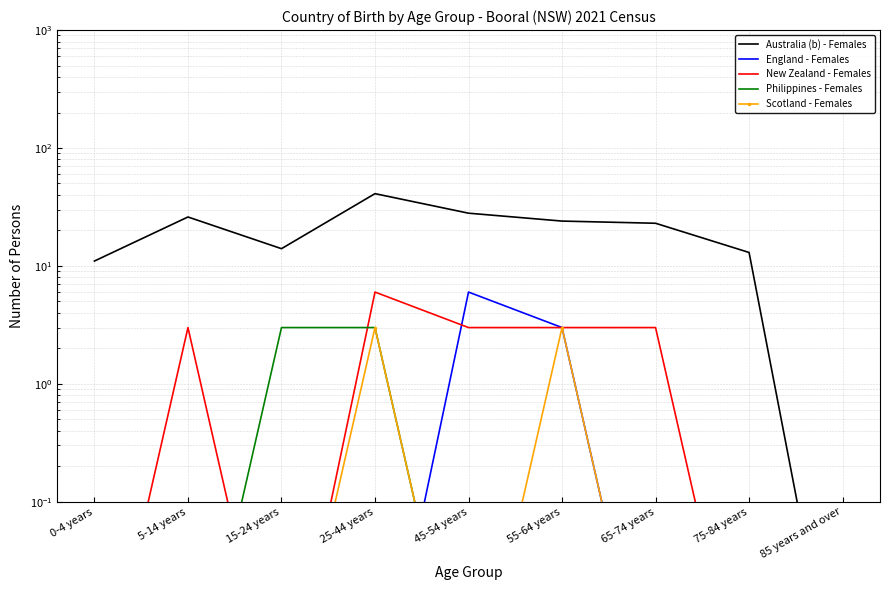

Is the value of New Zealand - Females at 85 years and over greater than the value of Philippines - Females at 75-84 years?

No